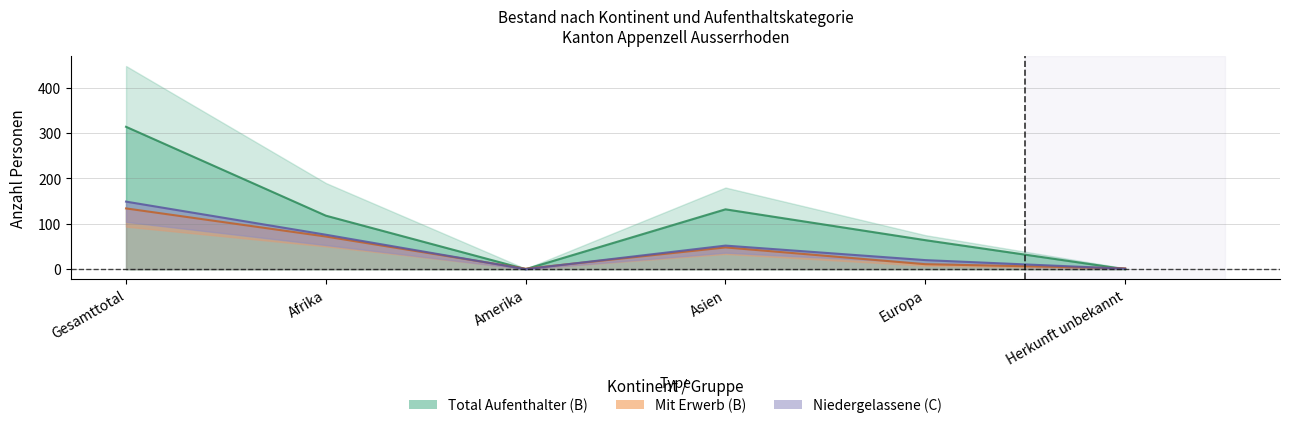

Reading left to right, list all the values displayed in this chart.

Total B (Aufenthalter): Gesamttotal=314	Afrika=118	Amerika=0	Asien=132	Europa=64	Herkunft unbekannt=0
Ohne Erwerb B: Gesamttotal=149	Afrika=76	Amerika=0	Asien=52	Europa=20	Herkunft unbekannt=1
Mit Erwerb B: Gesamttotal=134	Afrika=72	Amerika=1	Asien=48	Europa=11	Herkunft unbekannt=2